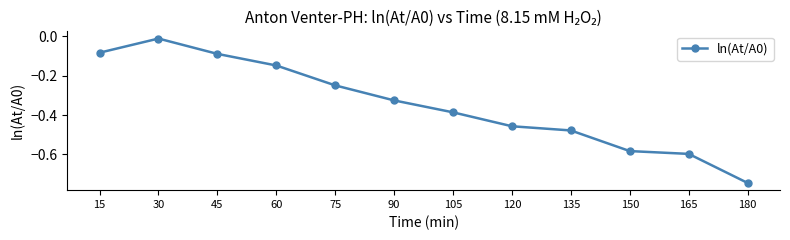

How many categories are shown in the chart?

12